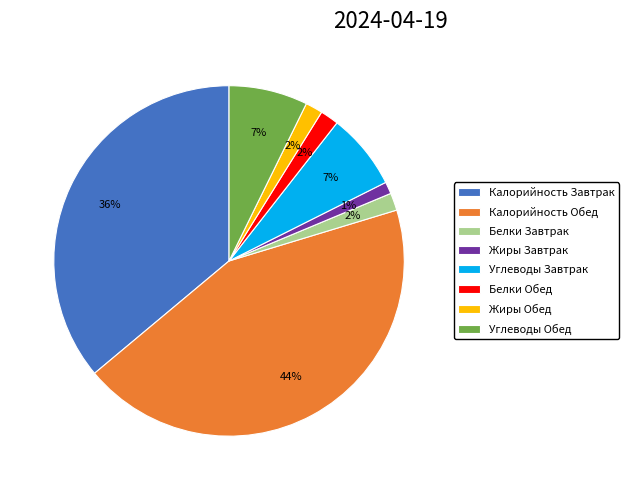

Is there a majority slice in this chart?

No